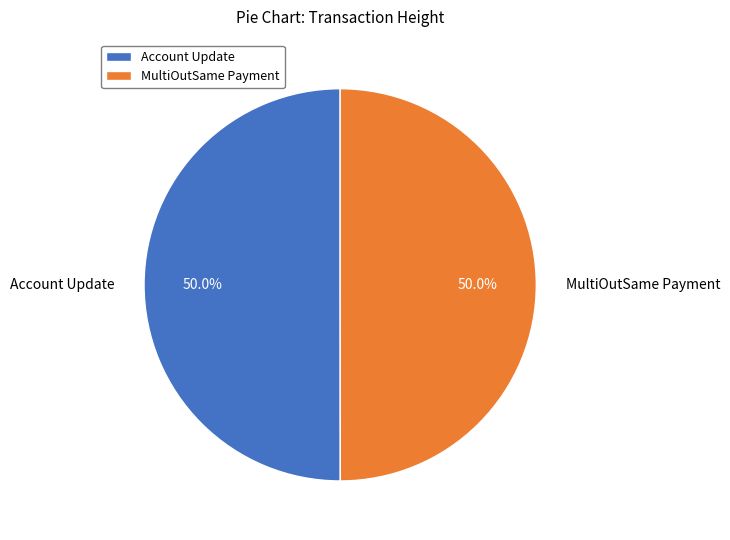

What is the total percentage of Account Update and MultiOutSame Payment?

100.0%